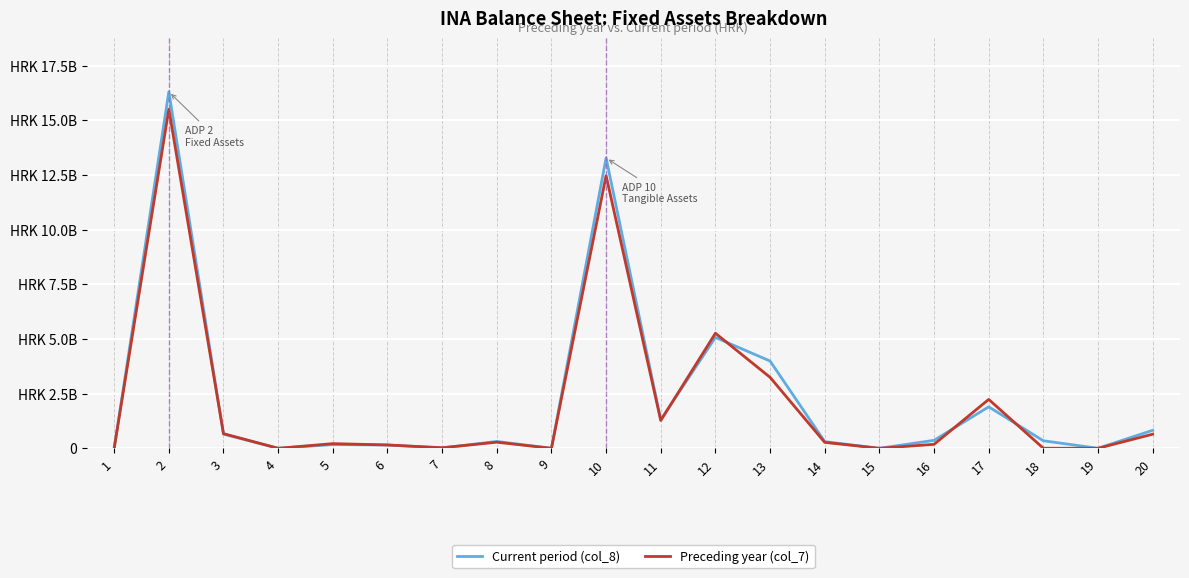

In Current period (col_8), how many points are higher than both neighbors (excluding endpoints)?

6